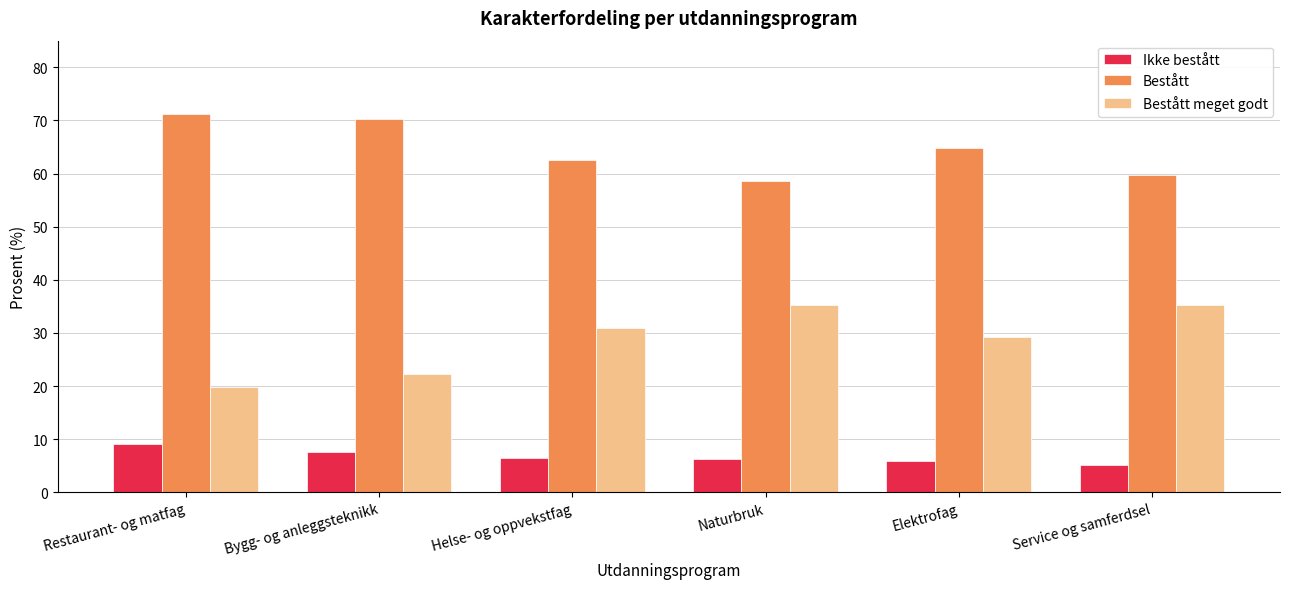

What is the spread (max minus min) of values at Elektrofag?

58.8